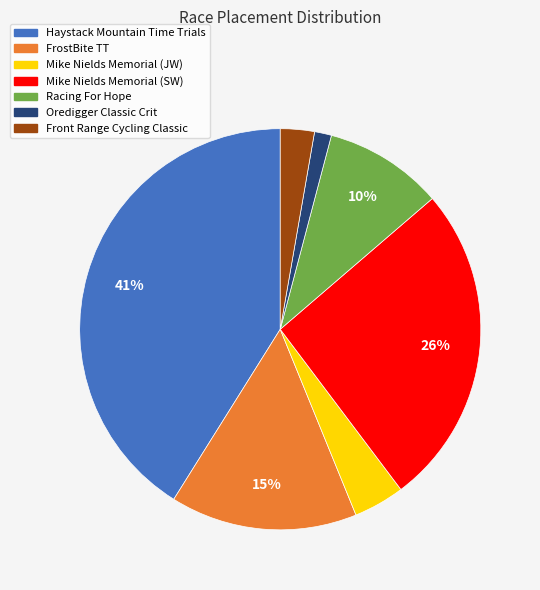

Rank the categories by value from lowest to highest.

Oredigger Classic Crit, Front Range Cycling Classic, Mike Nields Memorial (JW), Racing For Hope, FrostBite TT, Mike Nields Memorial (SW), Haystack Mountain Time Trials